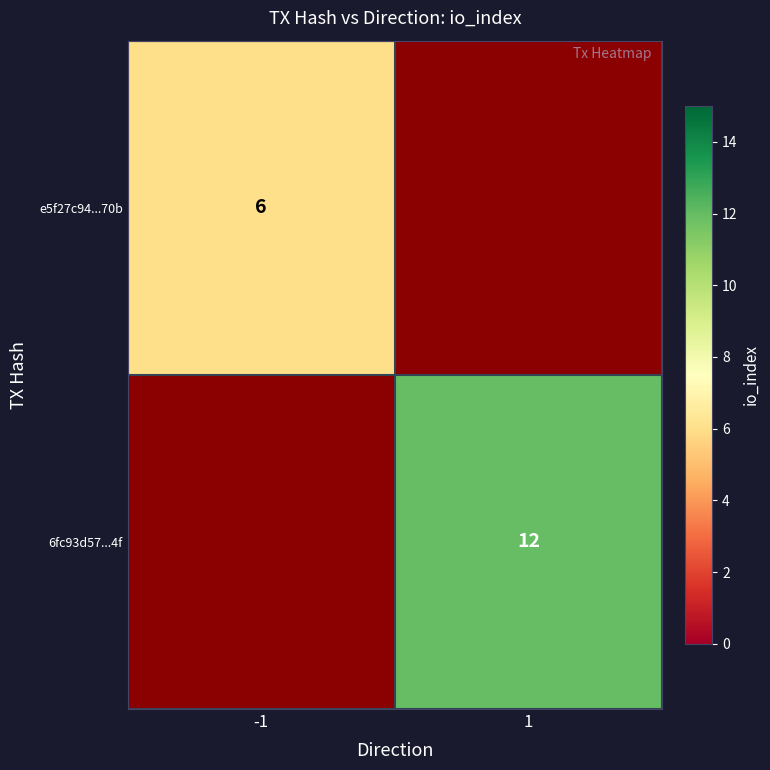

The 6fc93d57...4f series shows 7 at 1. True or false?

False